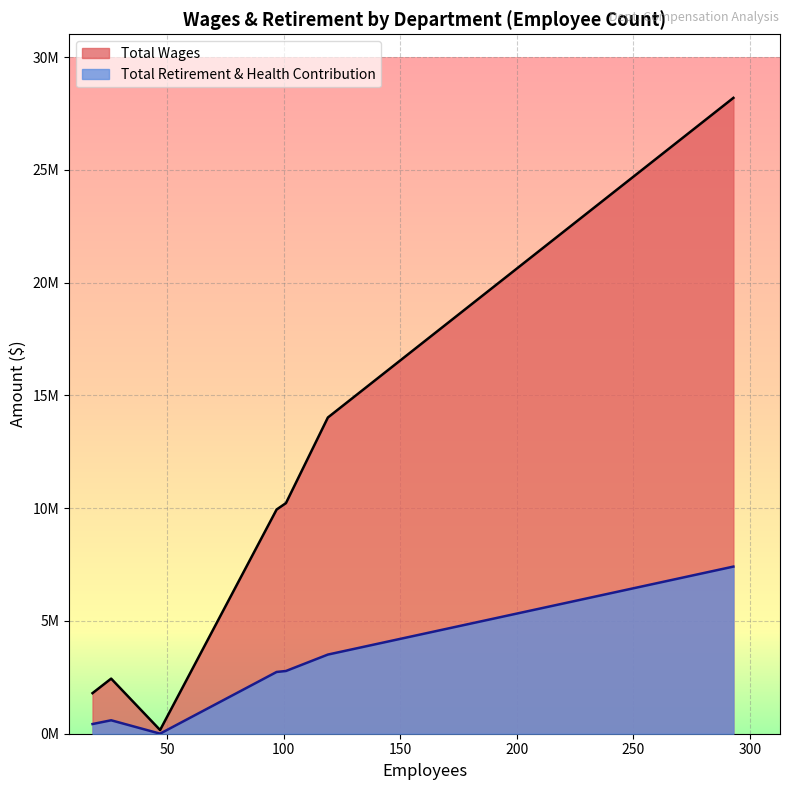

Between Administrative Services and Board Member, which series saw the biggest shift?

Total Wages